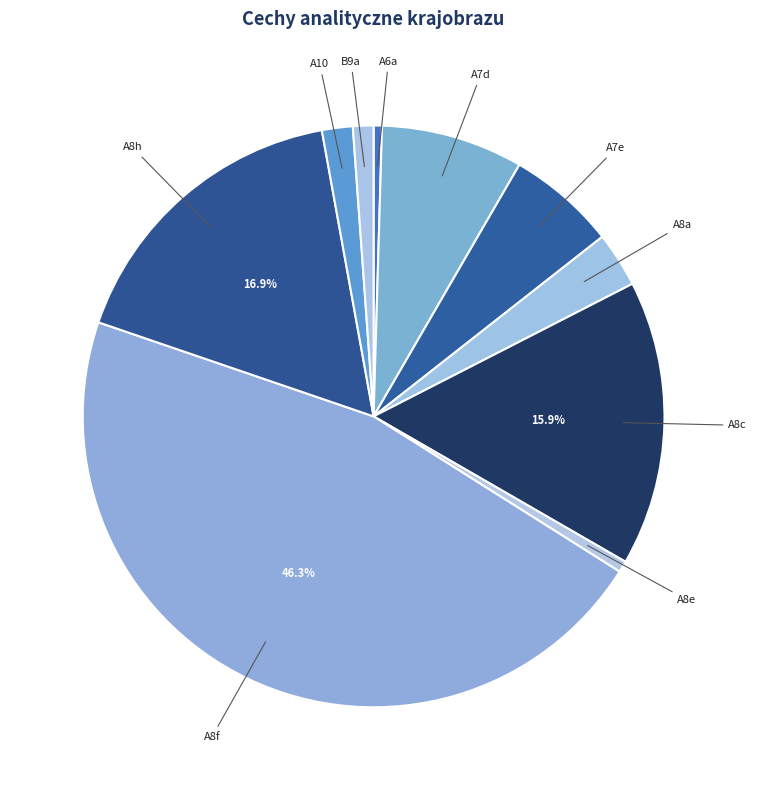

To the nearest percent, what is the difference between the A10 and A8a slice percentages?

1%